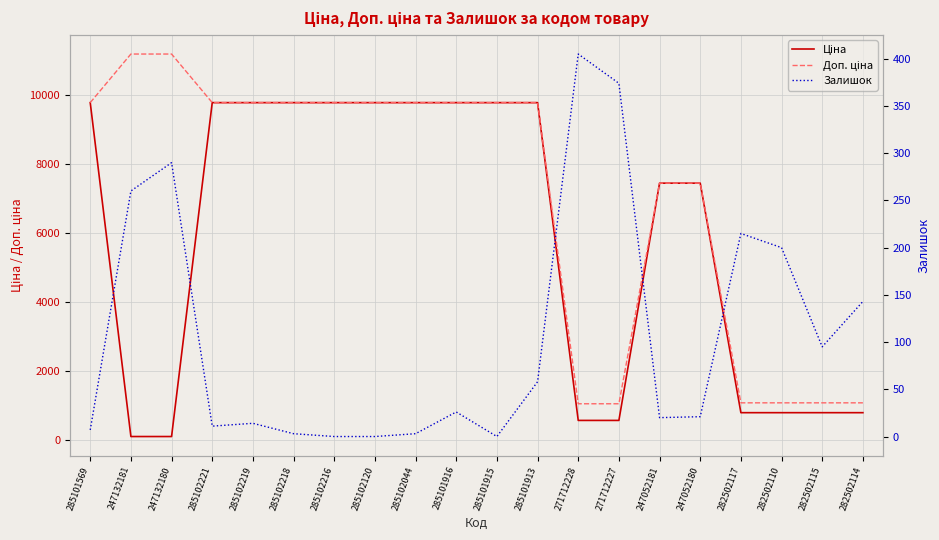

Read the Ціна value at 285102120.

9775.5